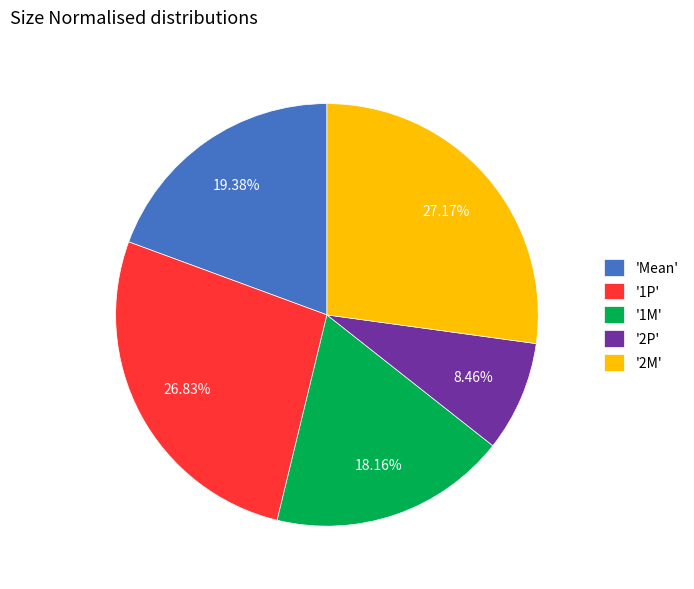

To the nearest percent, what is the difference between the largest and smallest slice percentages?

19%